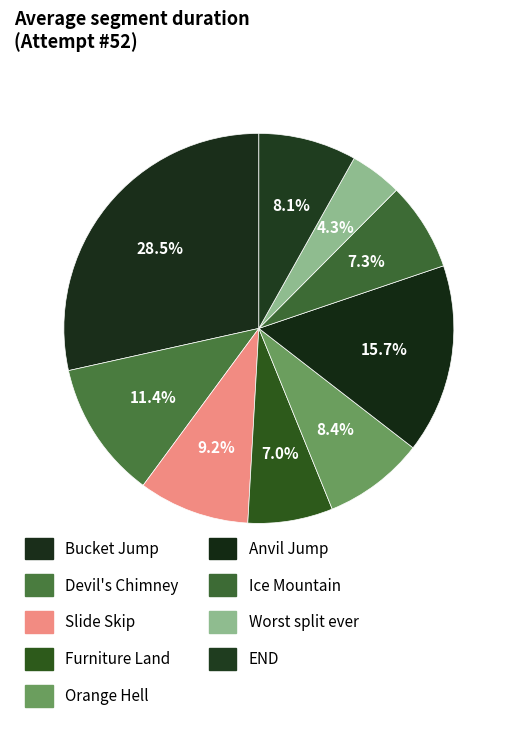

How many segments does this pie chart have?

9